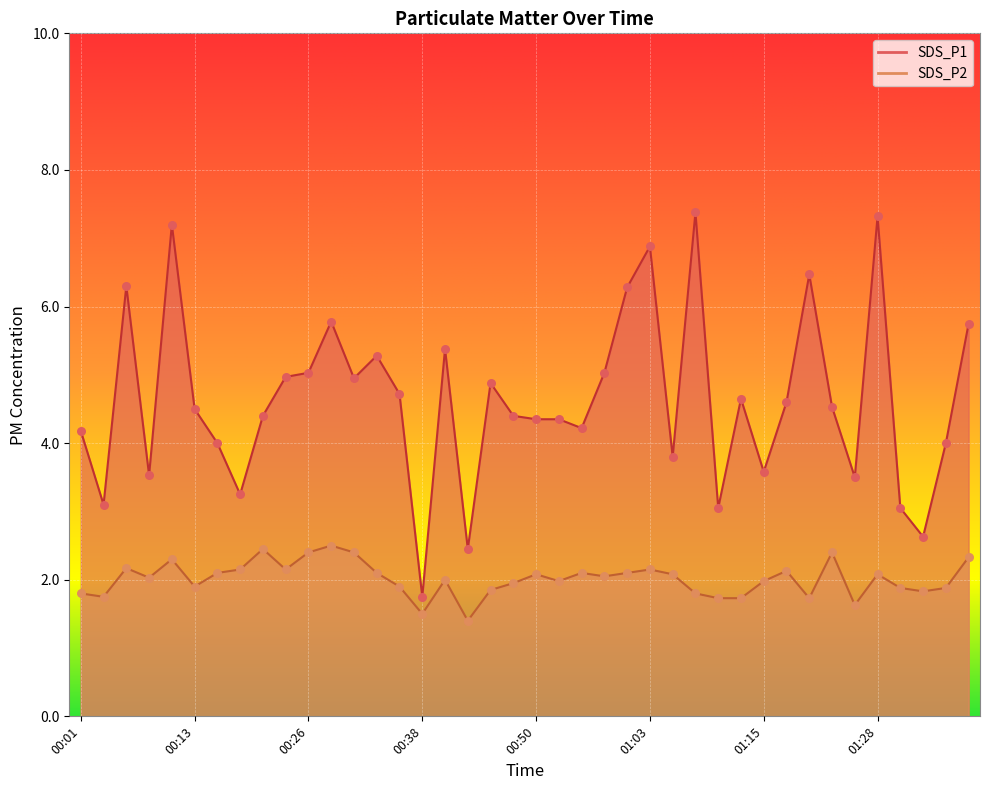

Which series contains the lowest Y value?

SDS_P2